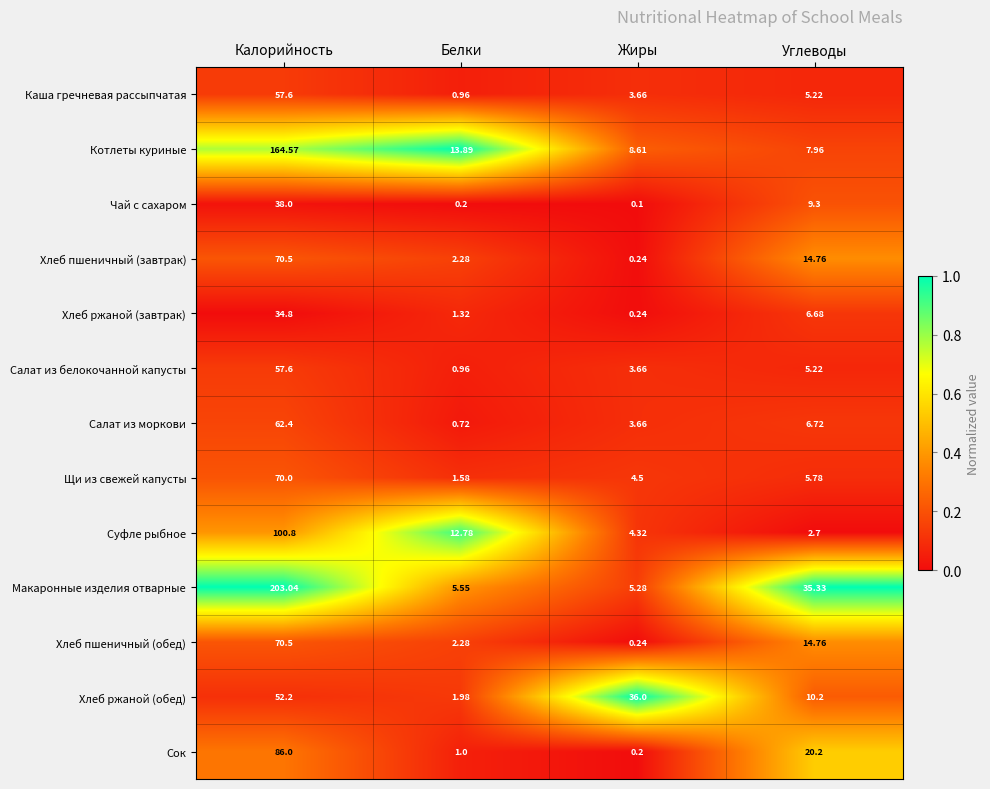

Which series has the largest total across all categories?

Макаронные изделия отварные